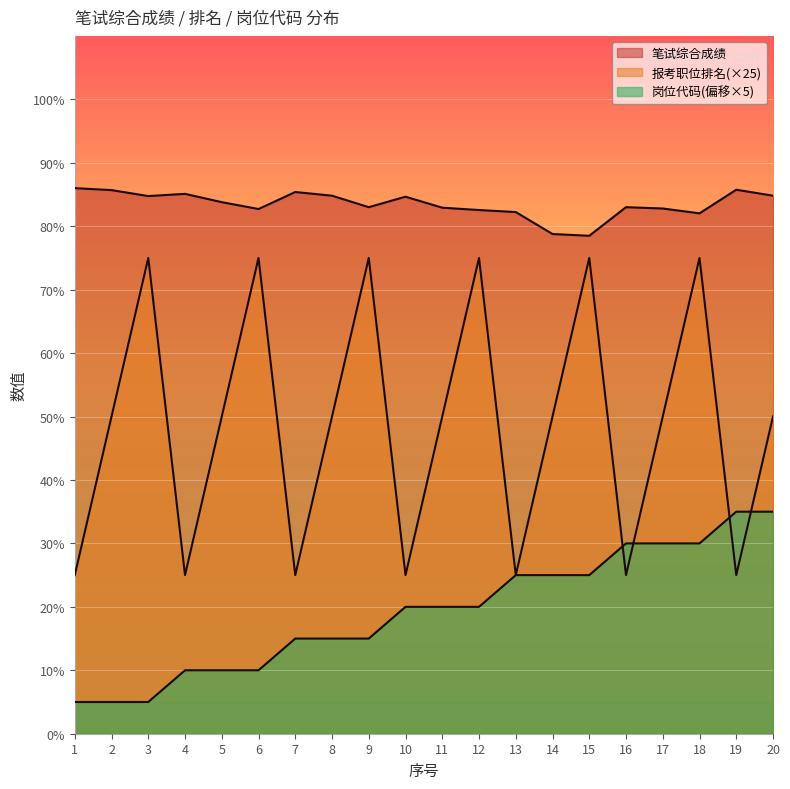

At which label is 笔试综合成绩 closest to 82?

18